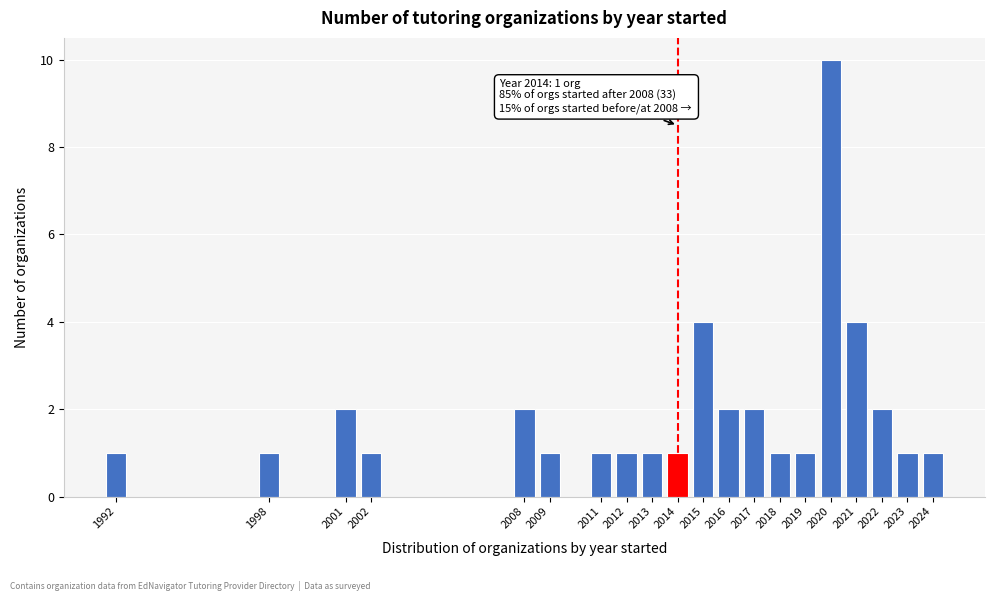

Reading left to right, list all the values displayed in this chart.

1992=1	1998=1	2001=2	2002=1	2008=2	2009=1	2011=1	2012=1	2013=1	2014=1	2015=4	2016=2	2017=2	2018=1	2019=1	2020=10	2021=4	2022=2	2023=1	2024=1